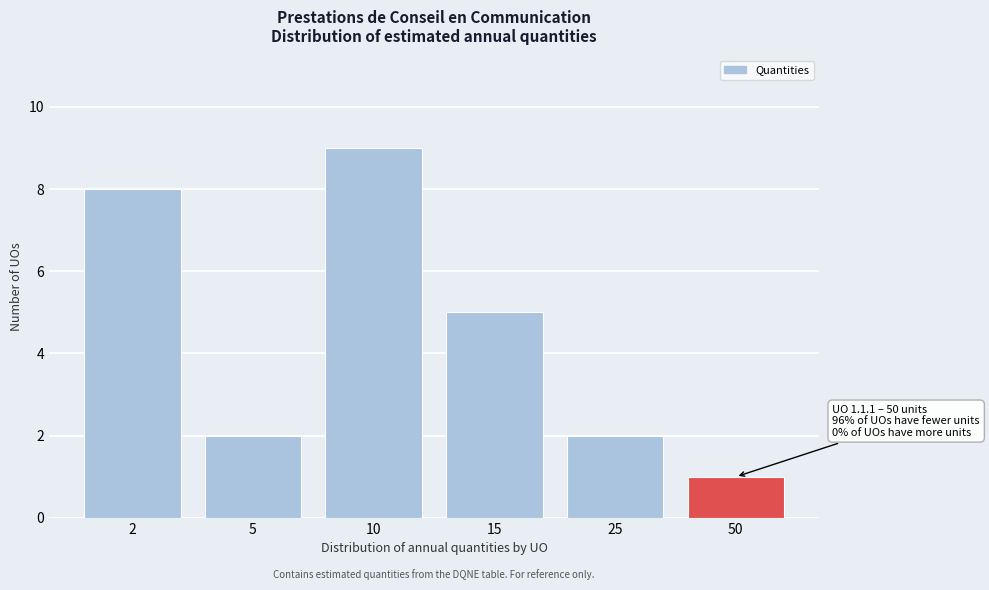

Reading left to right, transcribe all the data shown in this chart.

8	2	9	5	2	1